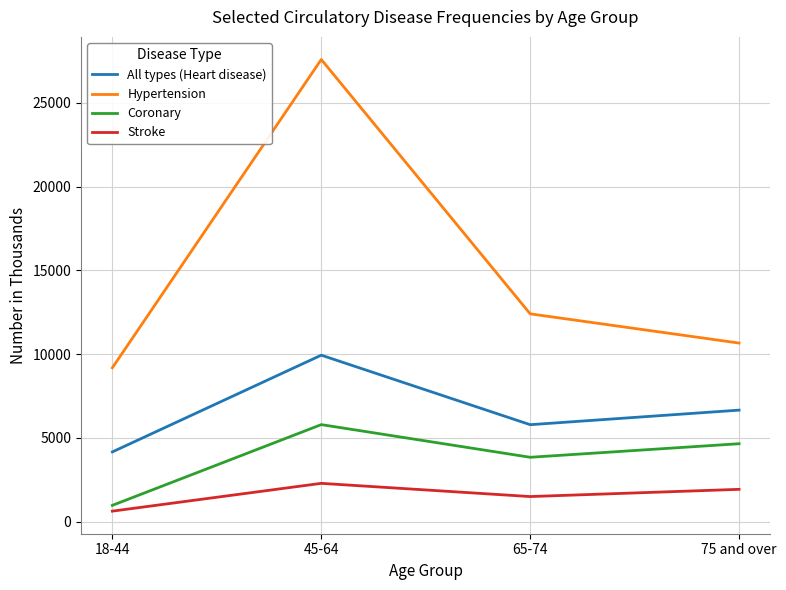

True or false: Coronary has more than 0 points higher than both neighbors.

True